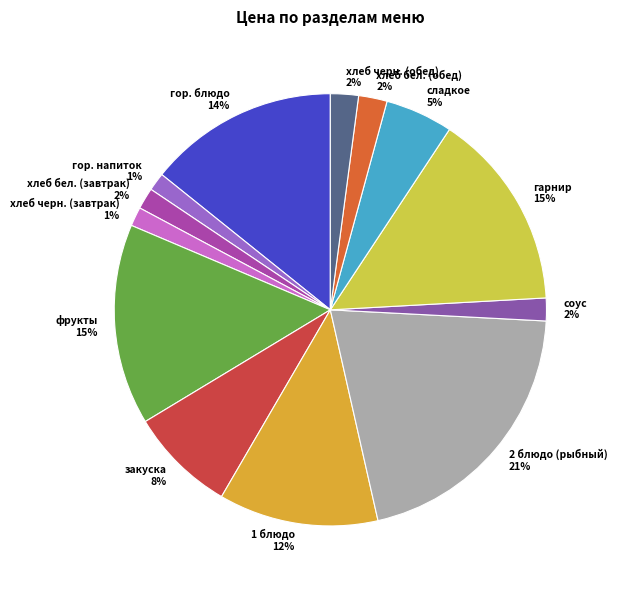

To the nearest percent, what portion does хлеб бел. (обед) represent?

2%